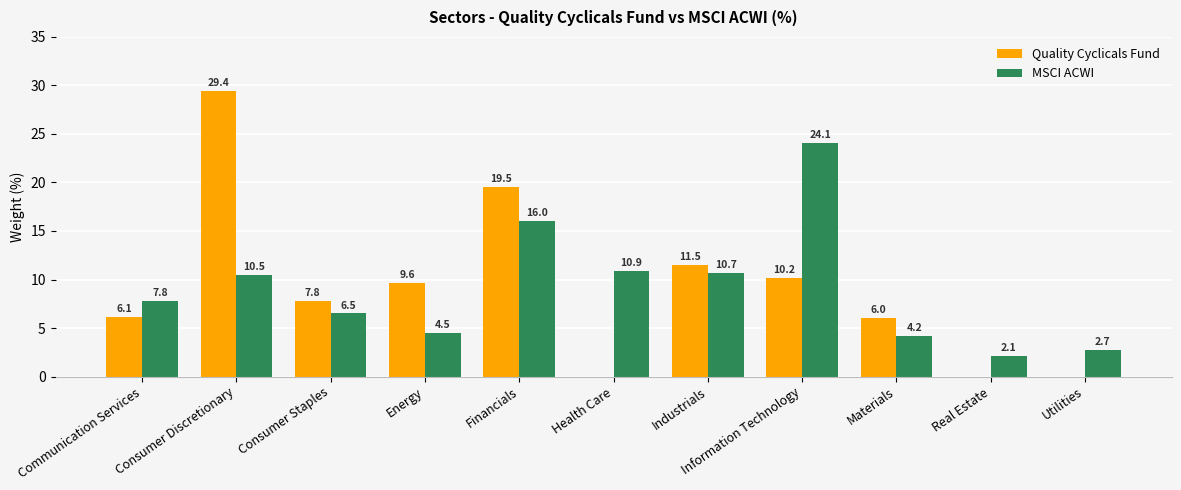

Between Energy and Health Care, which series saw the biggest shift?

Quality Cyclicals Fund